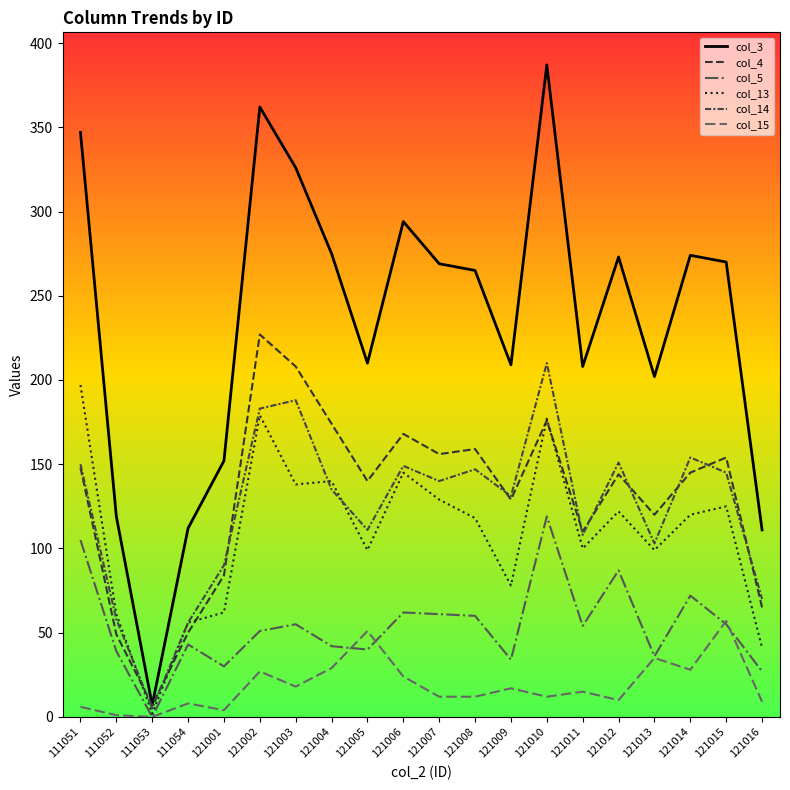

How many positive values does the col_5 series have?

19